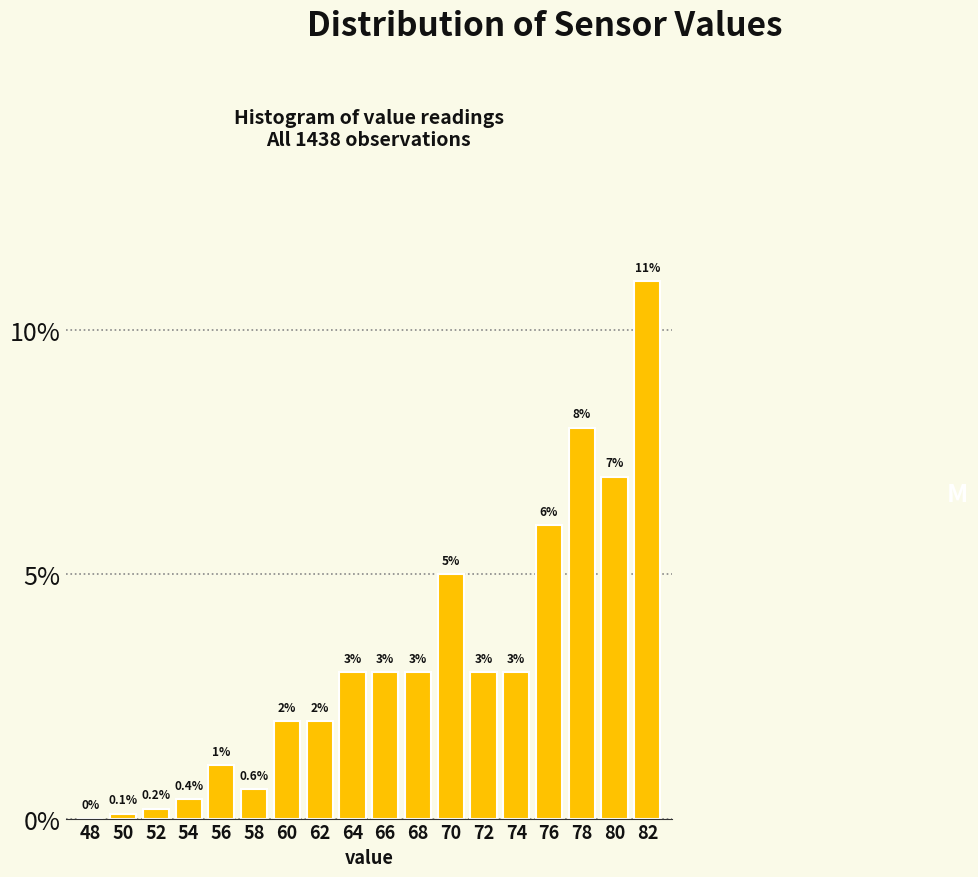

Reading left to right, transcribe all the data shown in this chart.

48=0.0	50=0.1	52=0.2	54=0.4	56=1.1	58=0.6	60=2.0	62=2.0	64=3.0	66=3.0	68=3.0	70=5.0	72=3.0	74=3.0	76=6.0	78=8.0	80=7.0	82=11.0